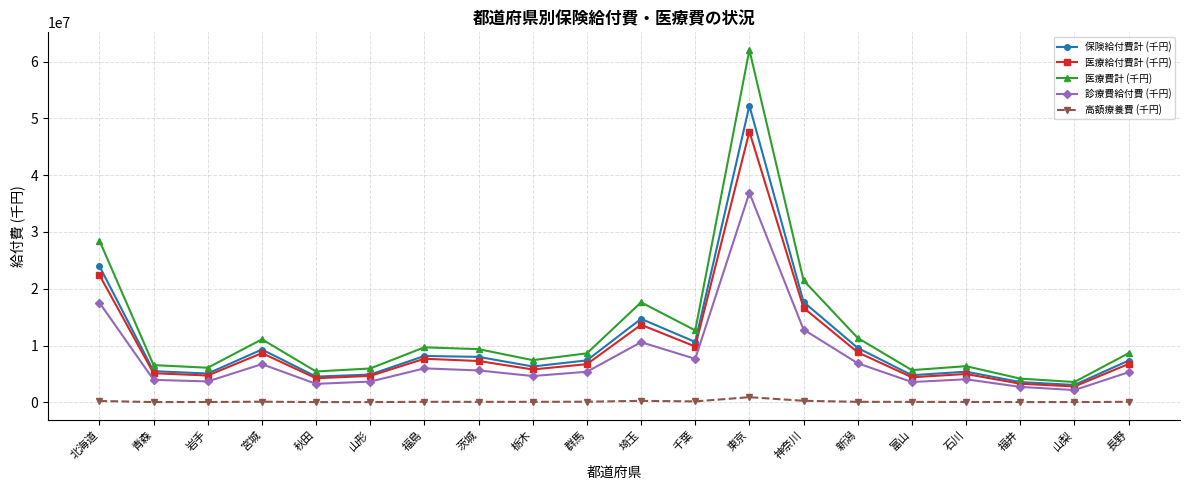

What is the total value across all series at 長野?

28110516.9